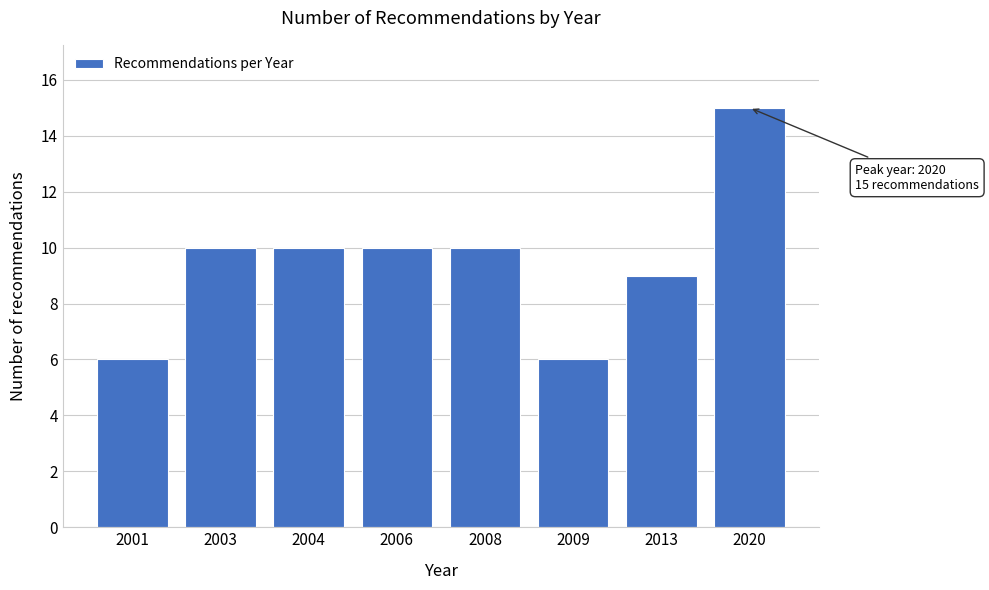

Reading left to right, what are all the values shown in this chart?

6	10	10	10	10	6	9	15